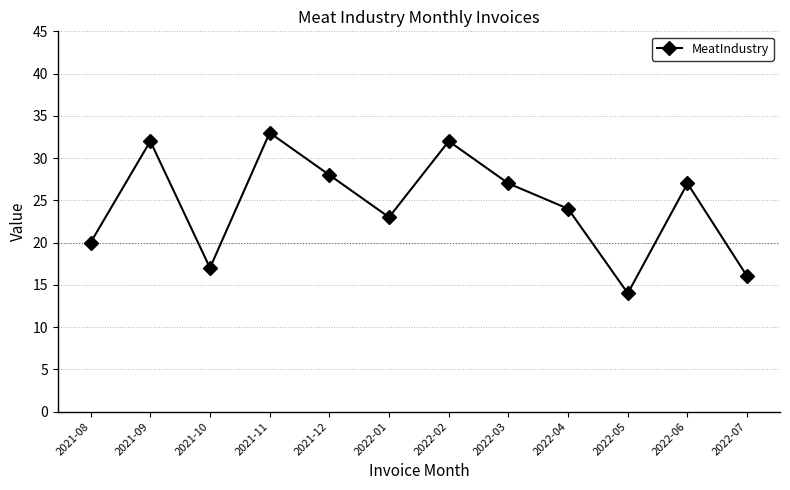

Count the number of categories in the chart.

12